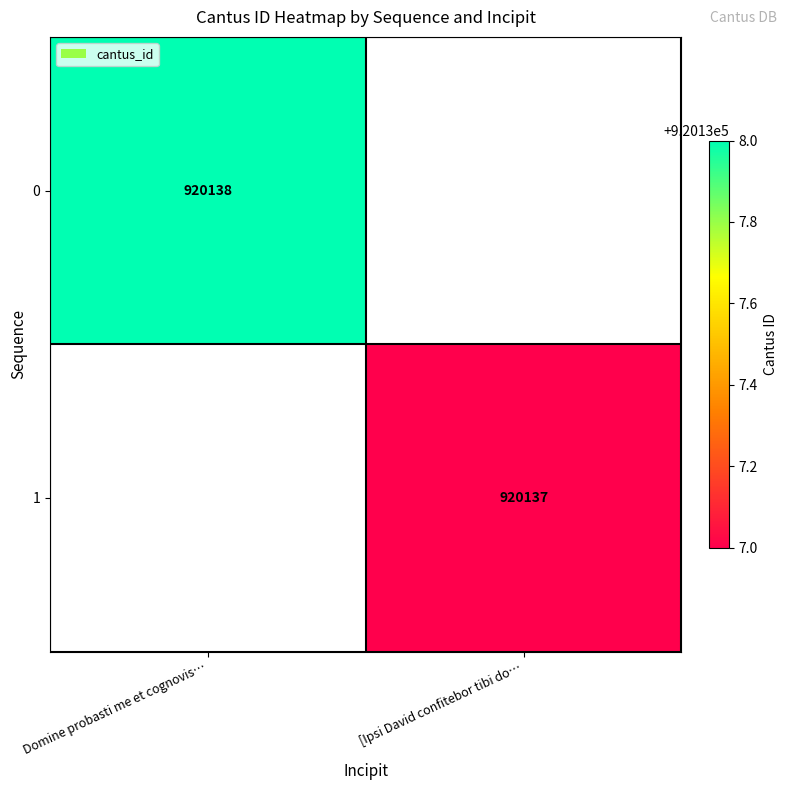

The 1 series shows 920137 at [Ipsi David confitebor tibi do…. True or false?

True